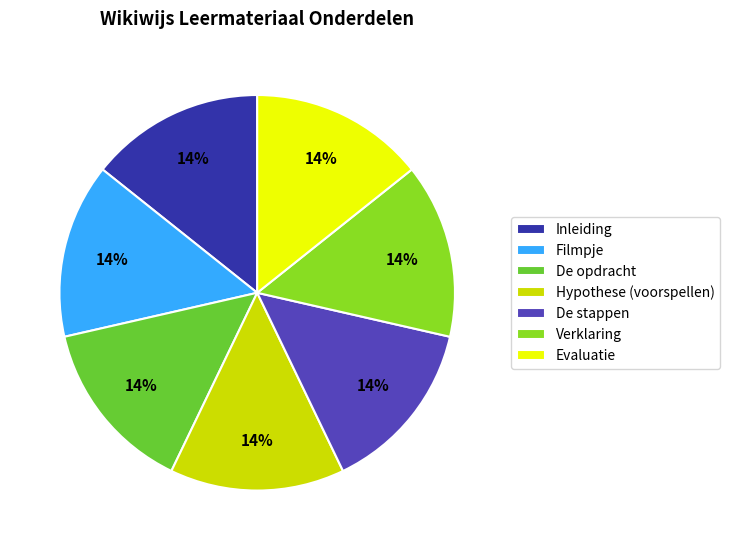

Is there any slice that represents more than half of the pie?

No